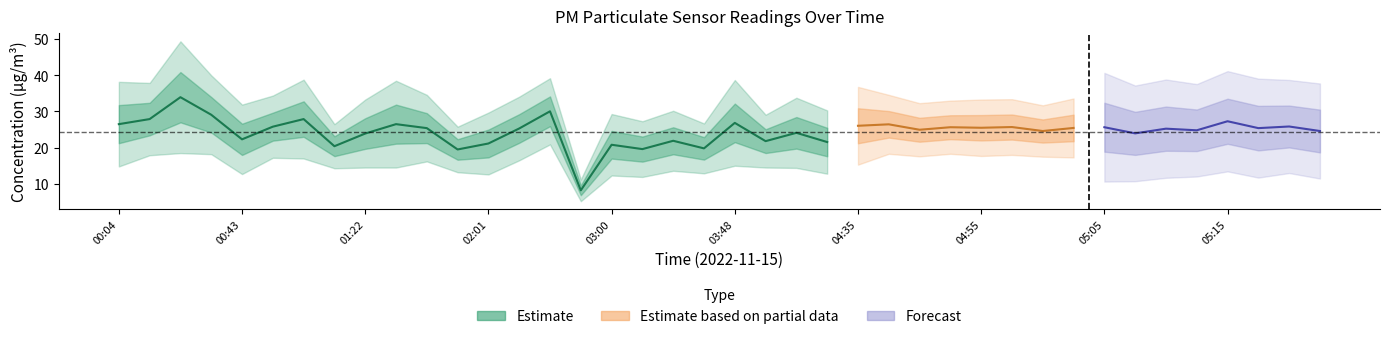

What is the spread (max minus min) of values at 05:17?

15.2